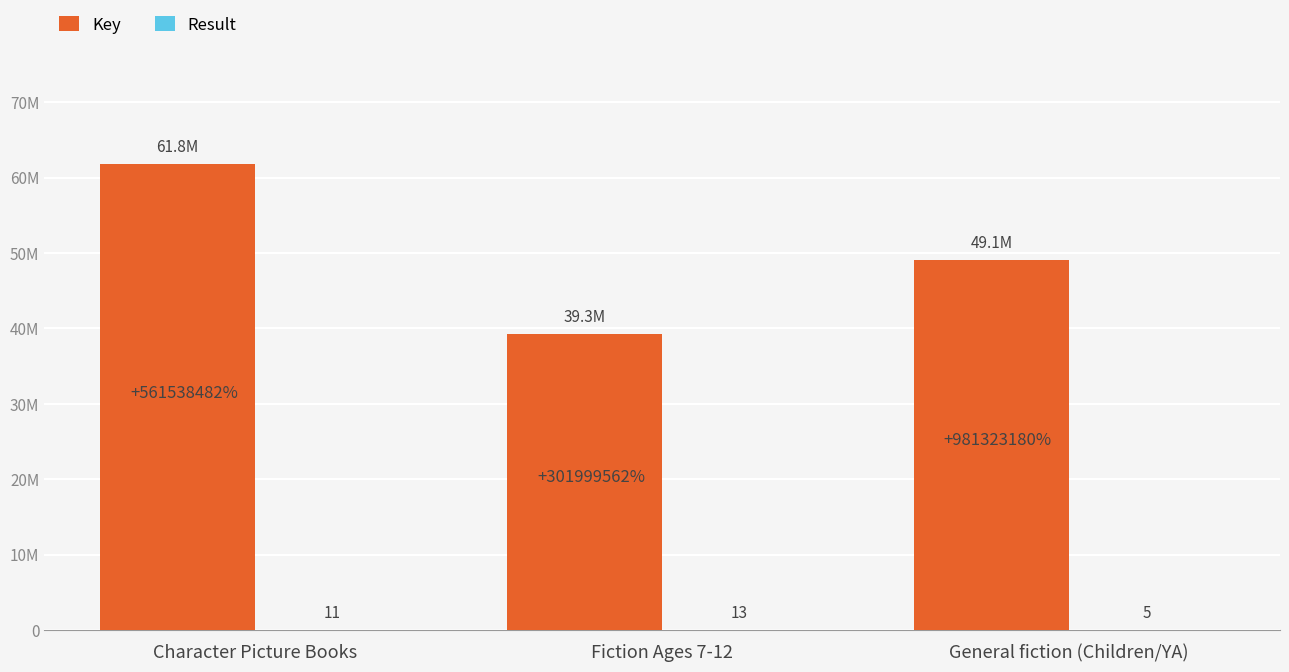

Reading left to right, transcribe all the data shown in this chart.

Key: 61769244	39259956	49066164
Result: 11	13	5